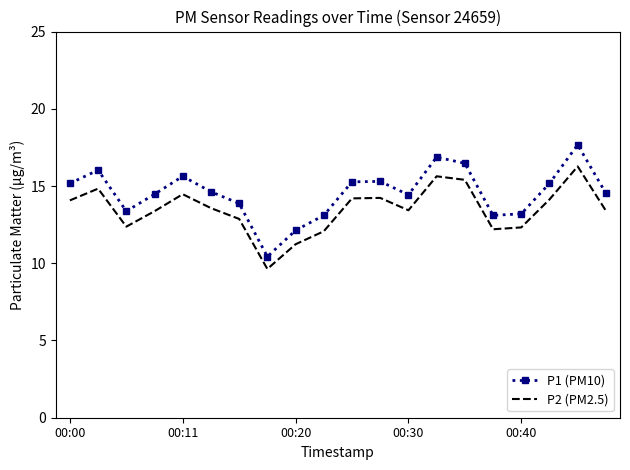

Which series has the largest total across all categories?

P1 (PM10)